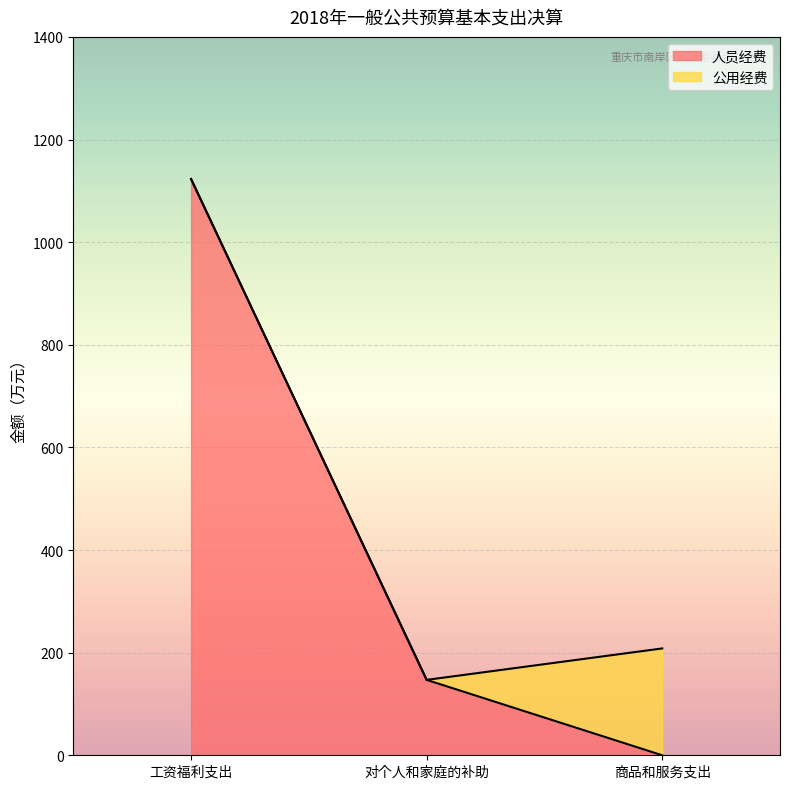

What is the label of the 2nd point from the left?

对个人和家庭的补助